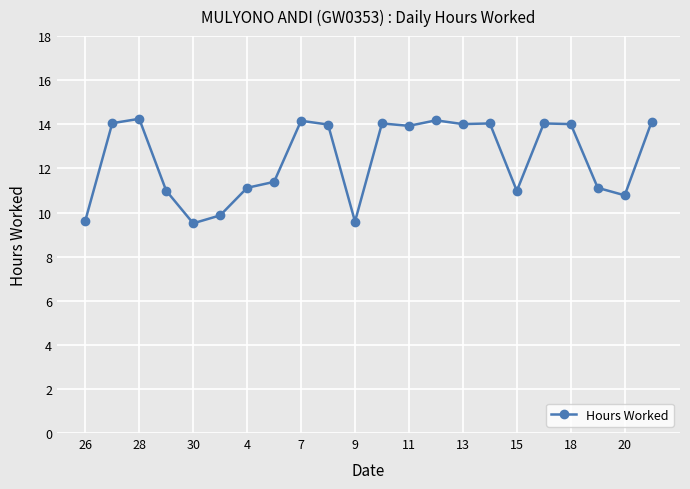

What is the smallest value displayed?

9.5